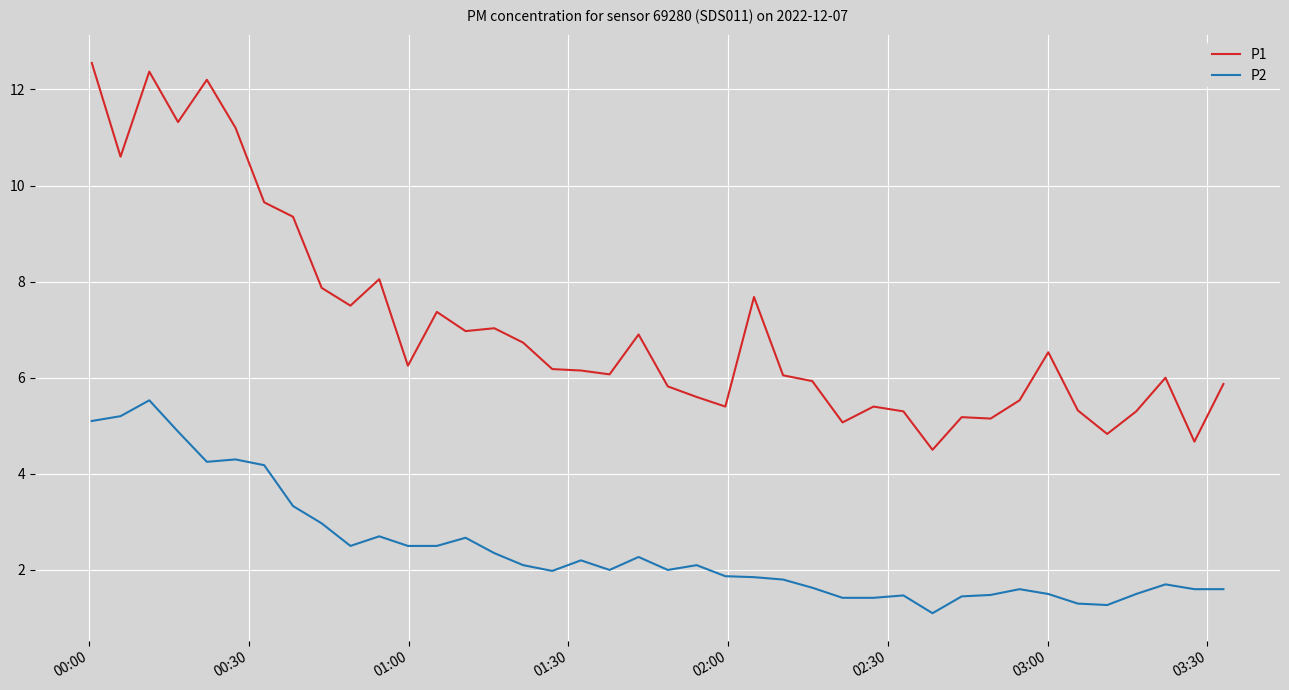

Which series has the largest total across all categories?

P1